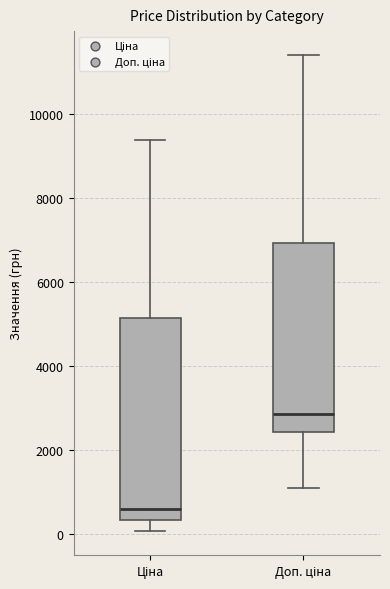

Which box's median line is the highest?

Доп. ціна